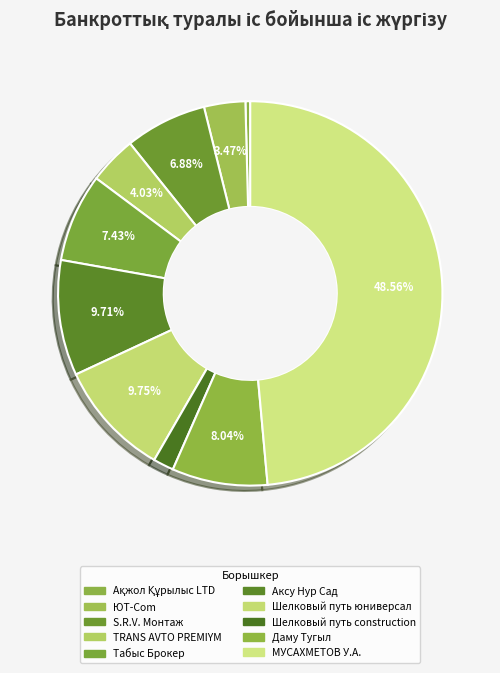

Count the number of slices in the pie.

10